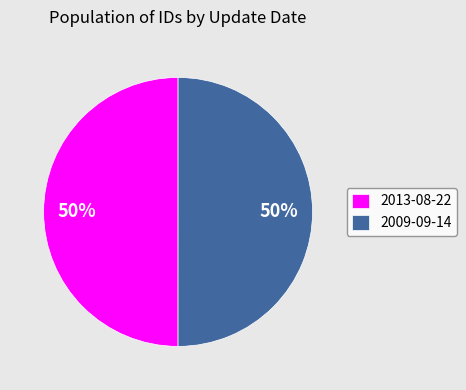

Do 2009-09-14 and 2013-08-22 together represent more than half of the pie?

Yes